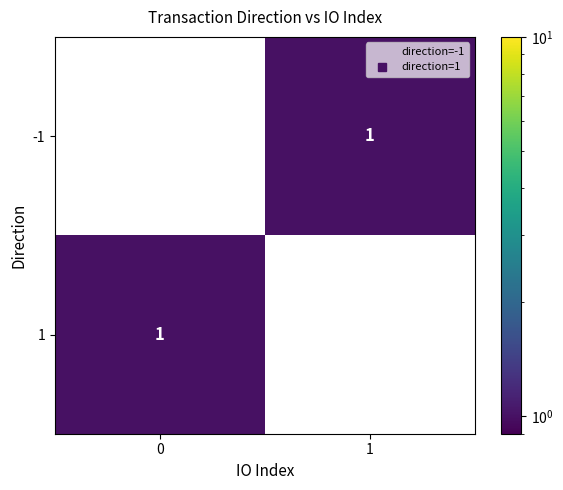

Is the value of 1 at 0 greater than the value of -1 at 0?

Yes